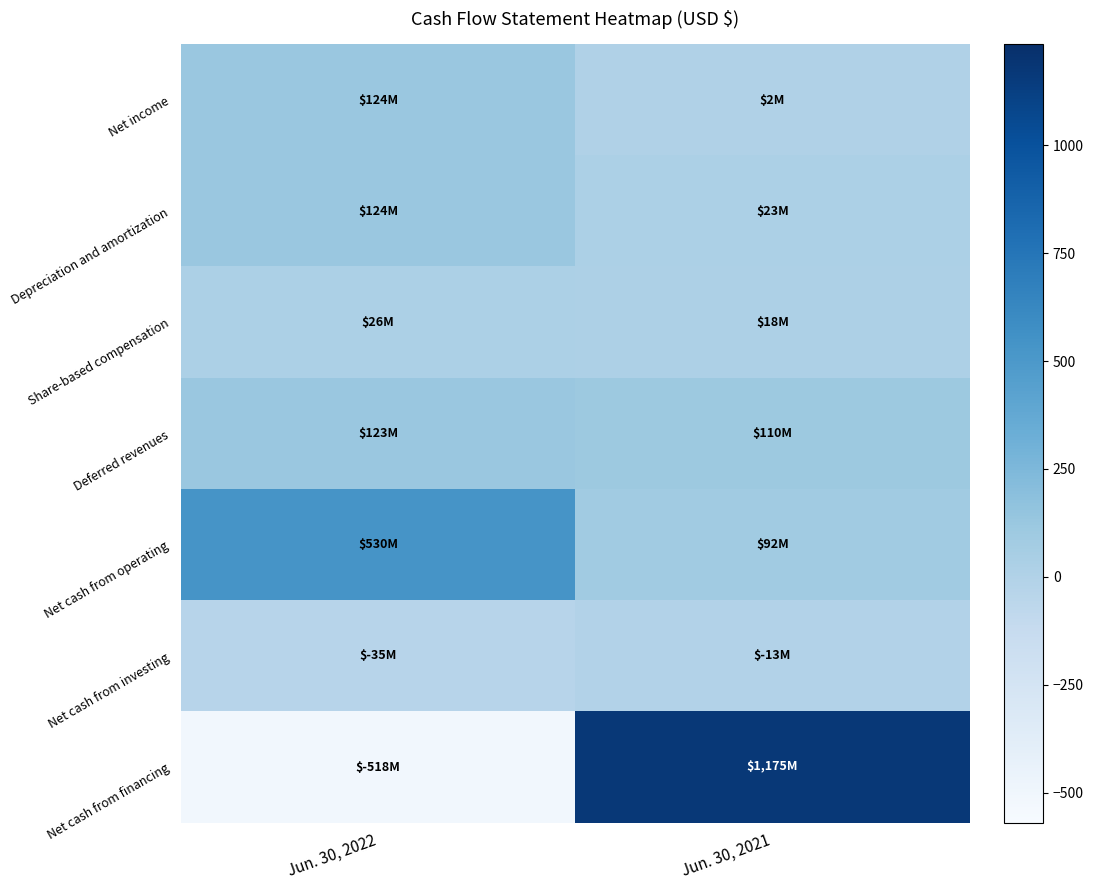

Rank the series at Jun. 30, 2022 from highest to lowest value.

Net cash from operating, Depreciation and amortization, Net income, Deferred revenues, Share-based compensation, Net cash from investing, Net cash from financing